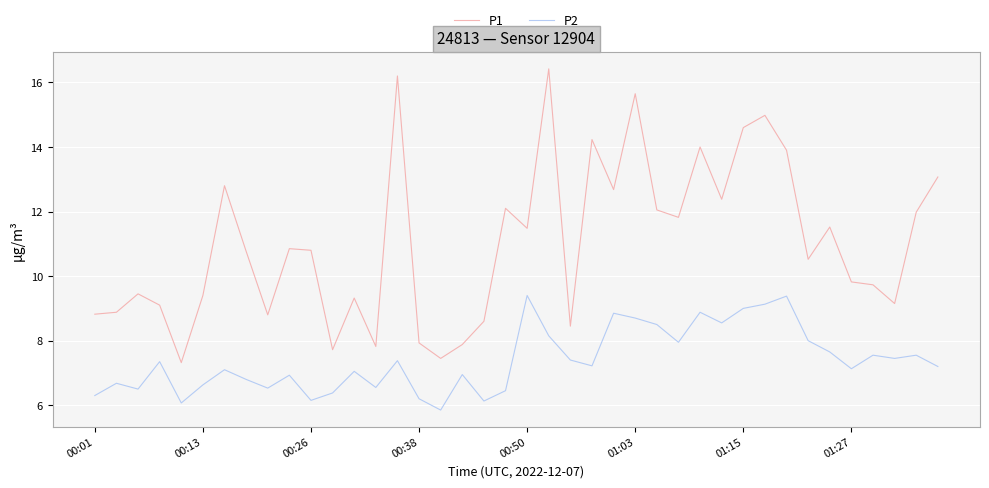

Which series has the largest total across all categories?

P1